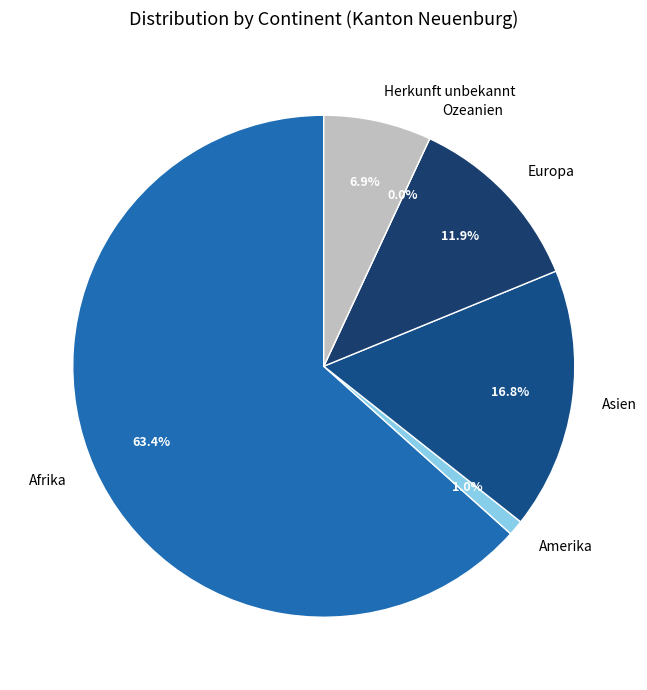

Combined, do Afrika and Ozeanien account for over 50%?

Yes